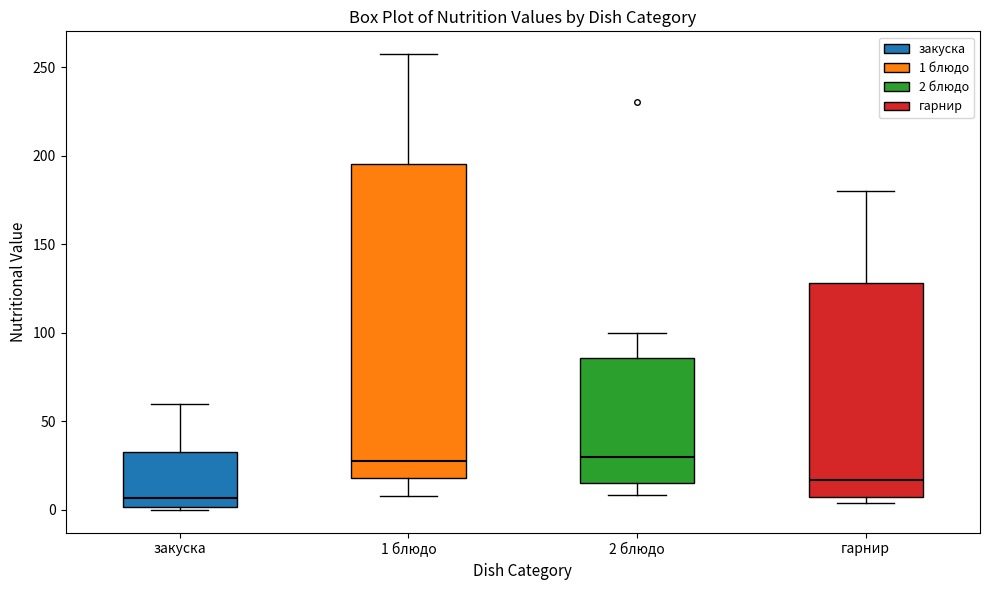

Which box is the tallest, from its lower edge to its upper edge?

1 блюдо